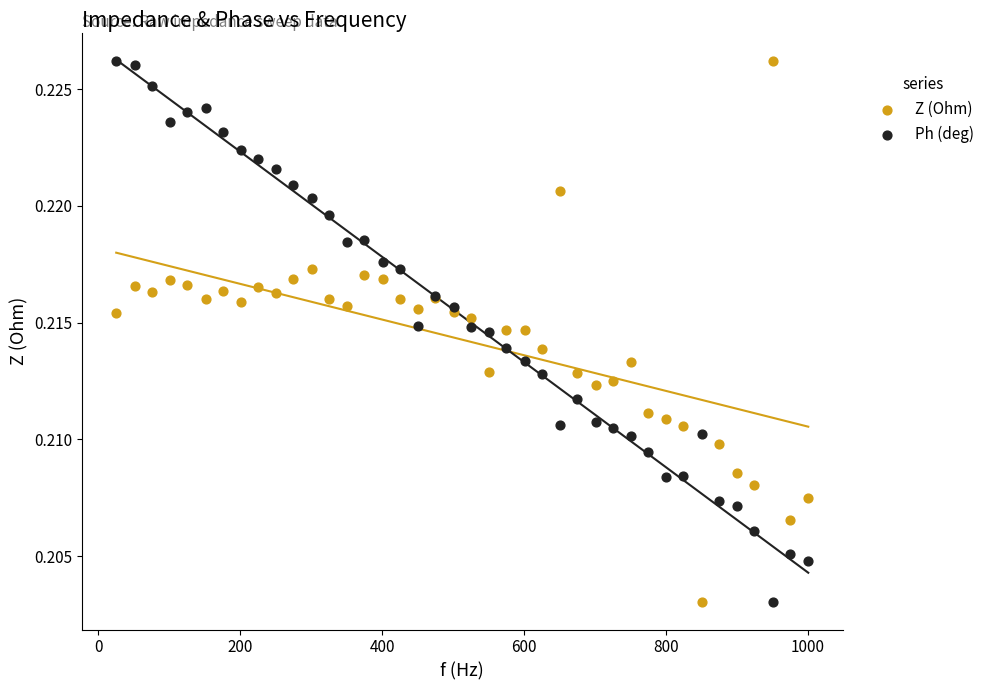

What is the X range (max minus min) for the scatter plot?

976.0